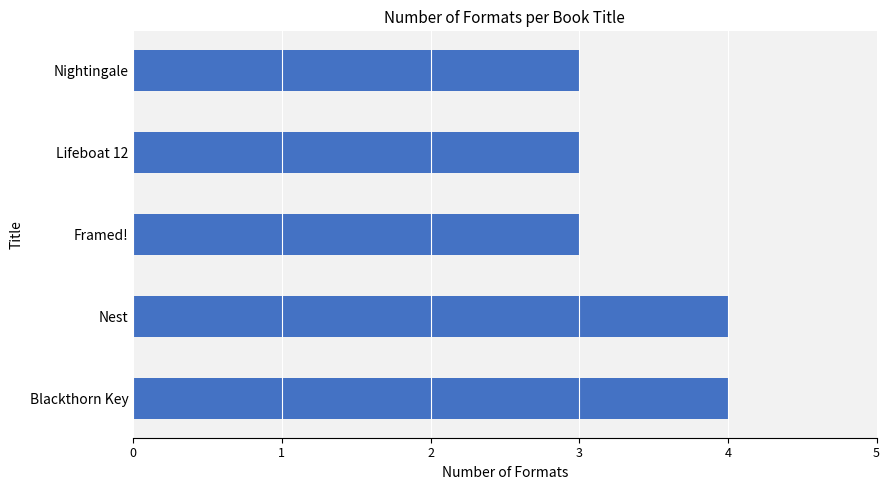

What is the value of the 1st bar from the top?

3